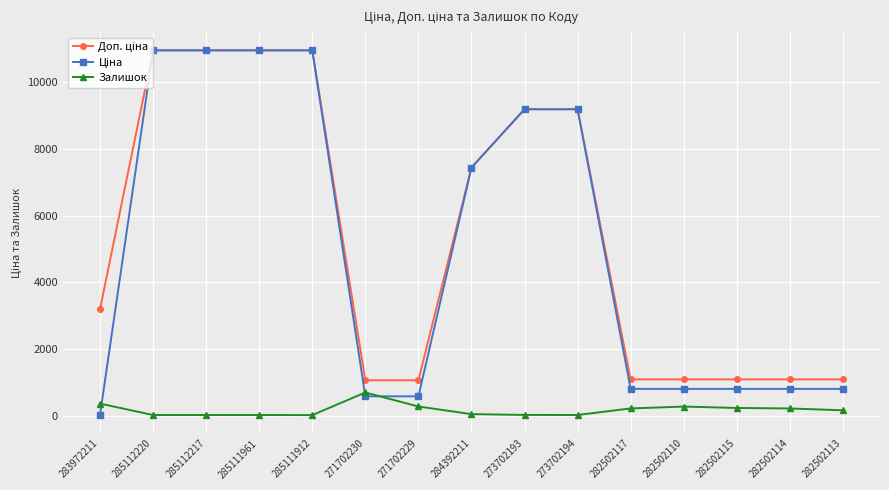

How many lines are shown in the chart?

3